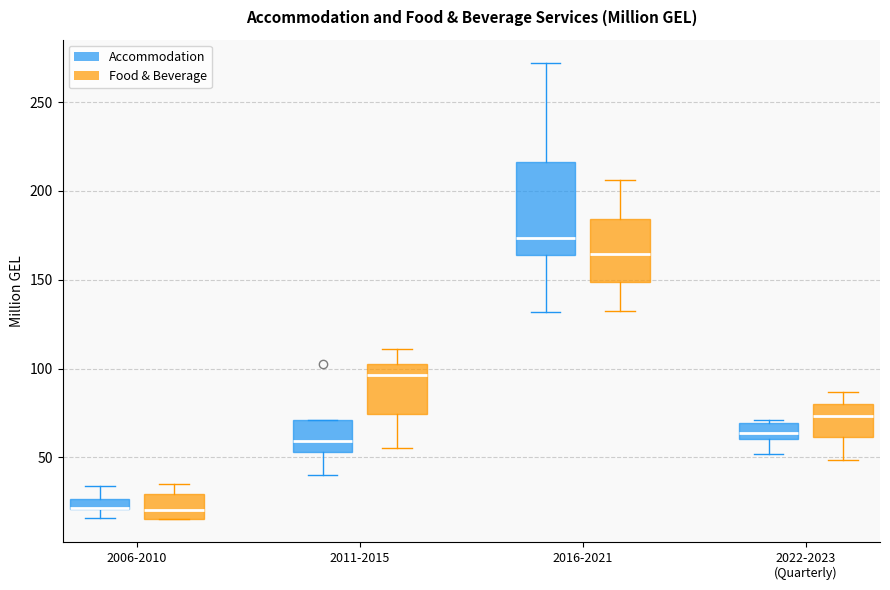

Comparing the boxes themselves (not the whiskers), which one is the tallest?

2016-2021 (Accommodation)